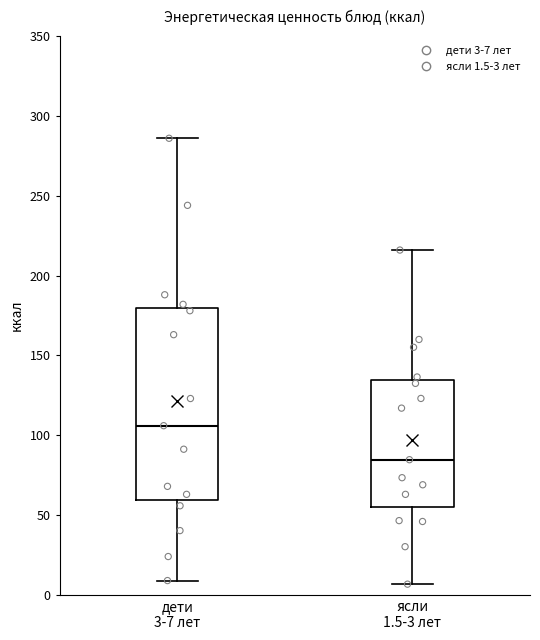

Which box has the highest median line?

дети 3-7 лет